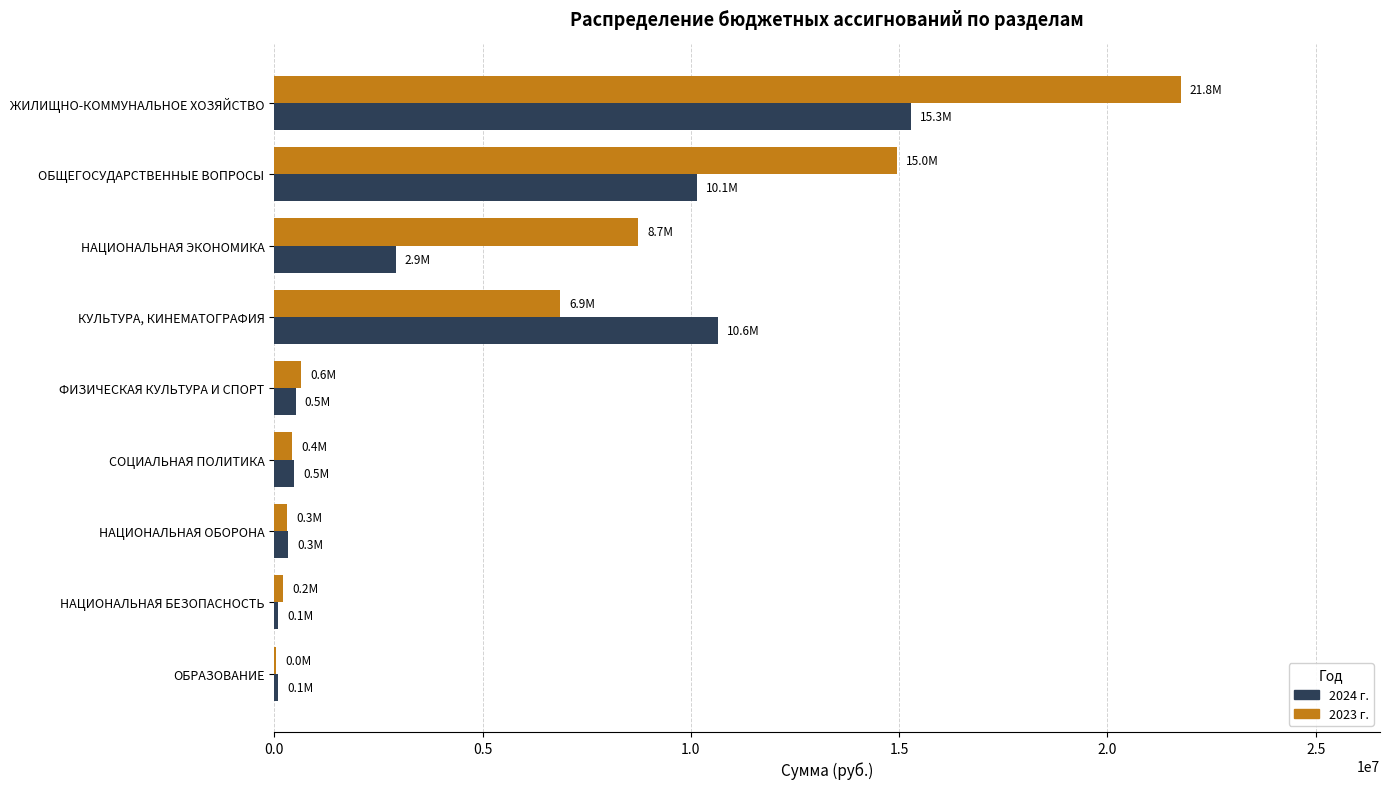

Which series has the largest range (max minus min)?

2023 г.